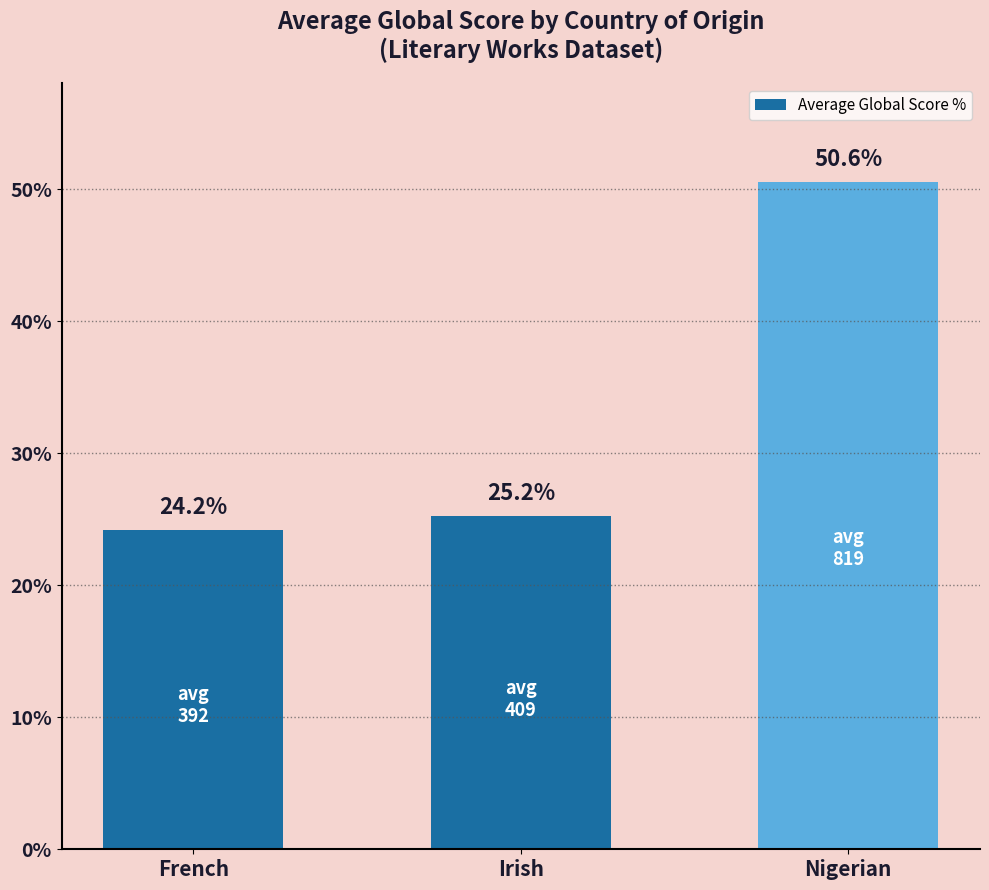

Reading left to right, transcribe all the data shown in this chart.

French=24.2	Irish=25.2	Nigerian=50.6